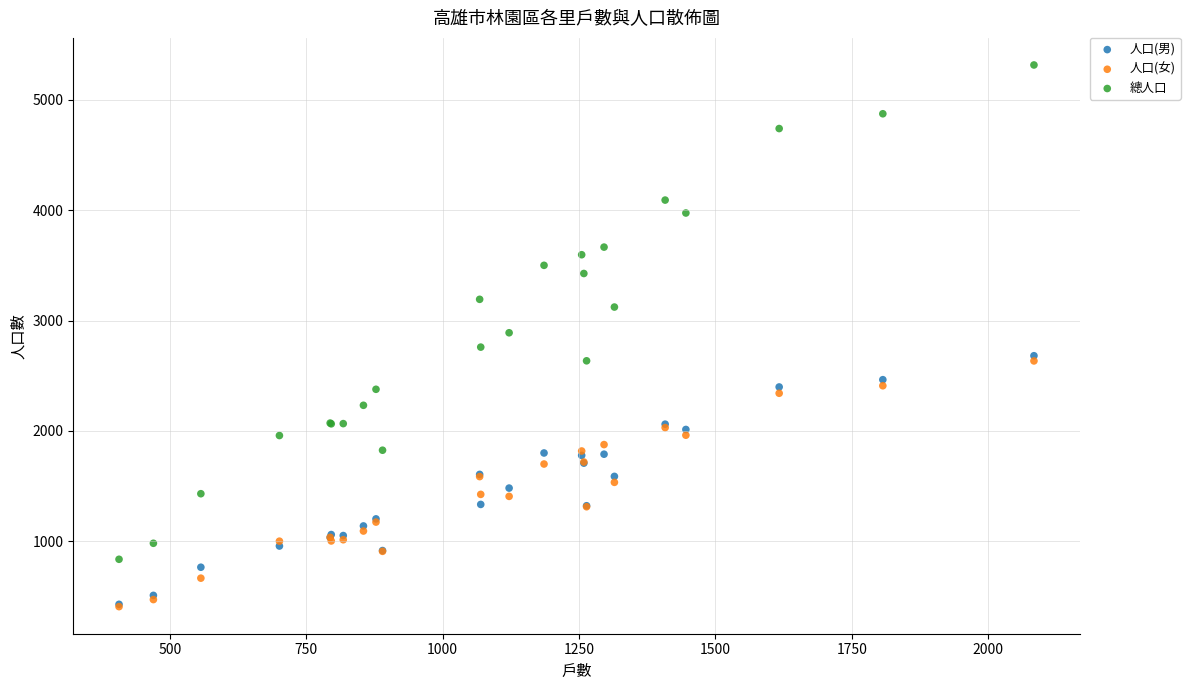

What are all the series names shown in the legend?

人口(男), 人口(女), 總人口